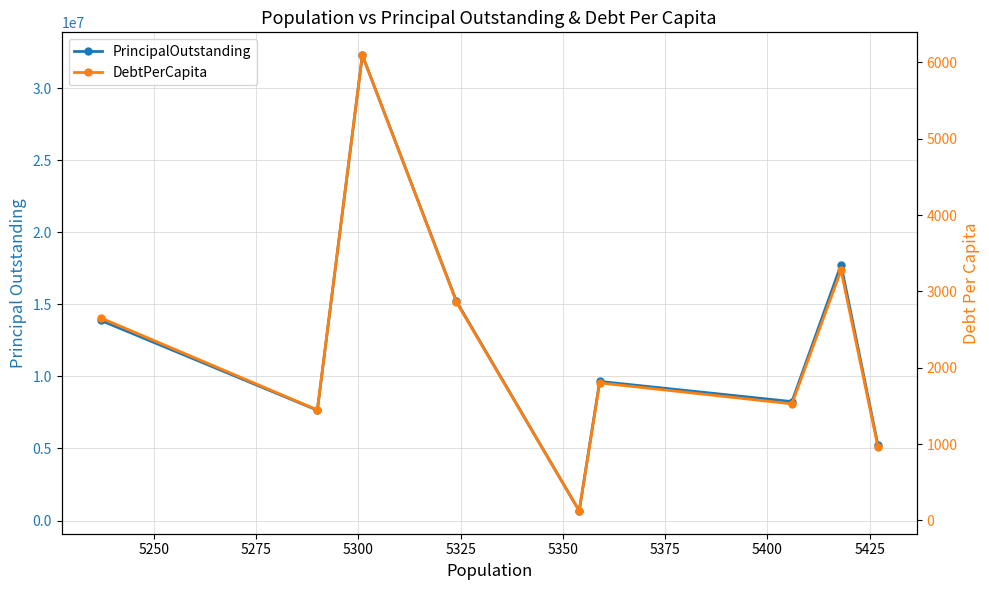

Which series has the largest total across all categories?

PrincipalOutstanding